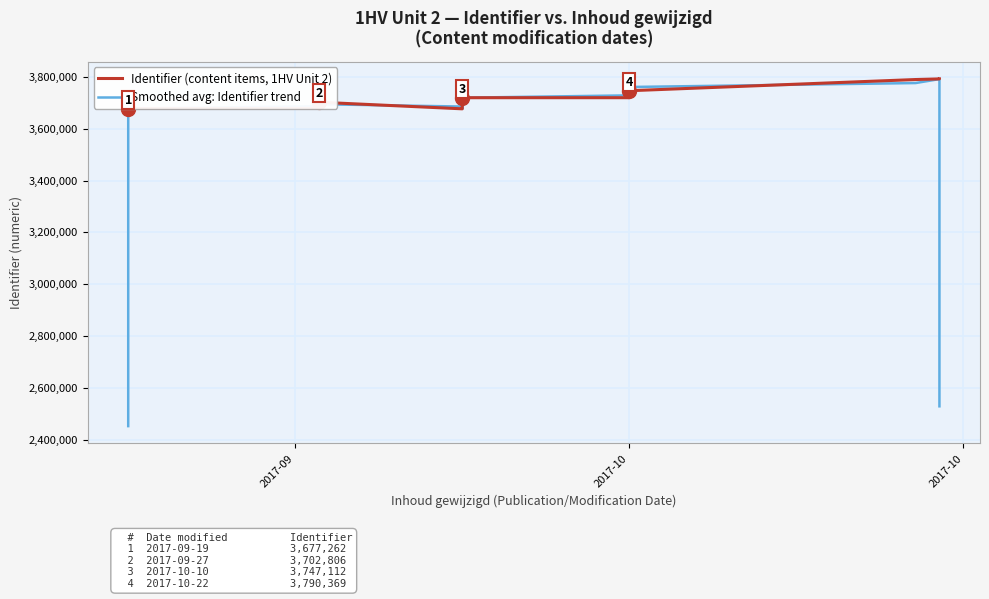

True or false: Identifier (content items, 1HV Unit 2) and Smoothed avg: Identifier trend cross at least once.

True